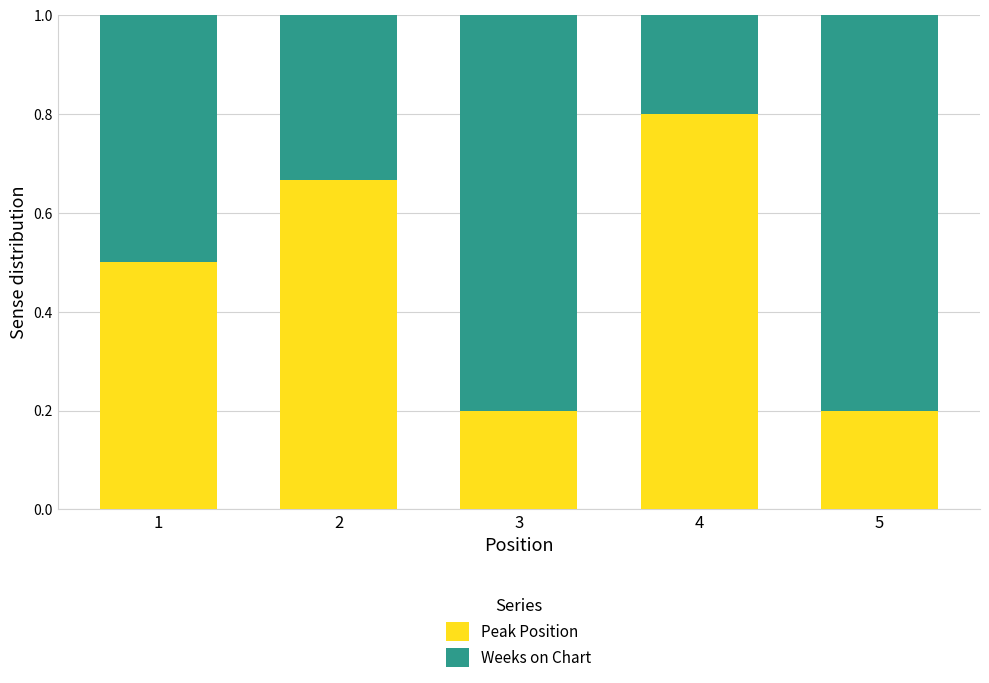

Does the chart contain stacked bars?

Yes